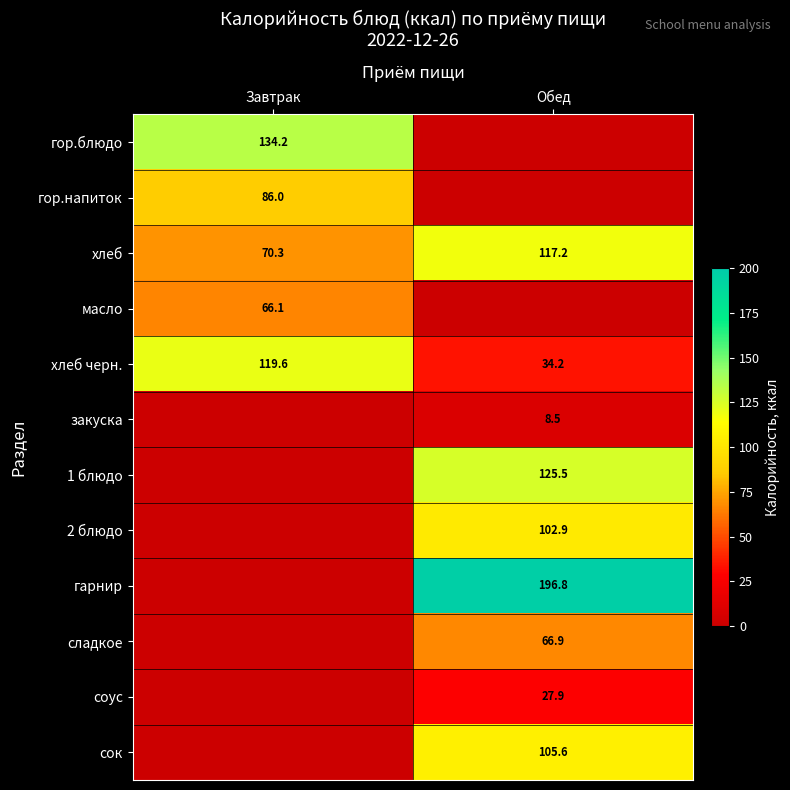

At which label is хлеб черн. closest to 76?

Обед